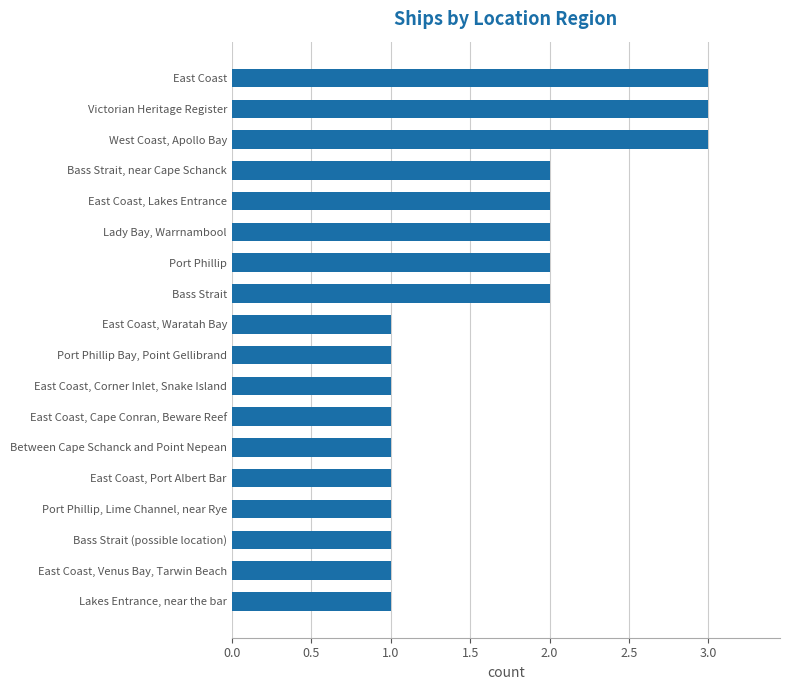

What is the change in value from East Coast, Waratah Bay to Victorian Heritage Register?

+2